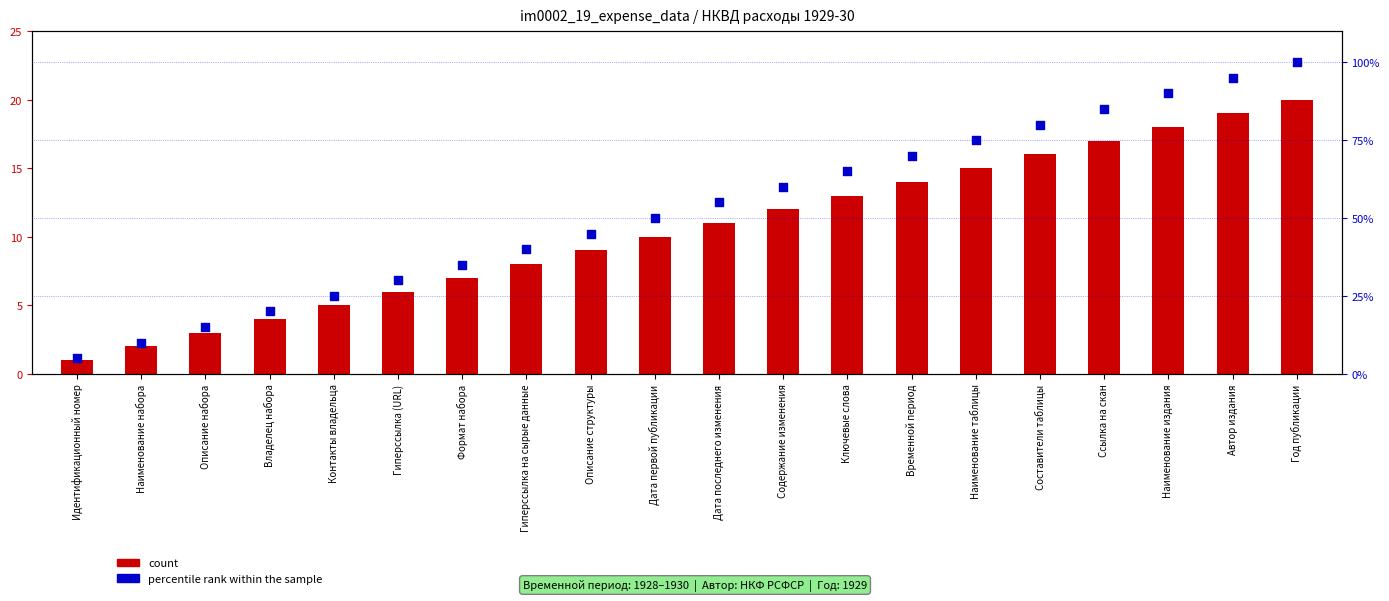

Which series has the largest total across all categories?

percentile rank within the sample